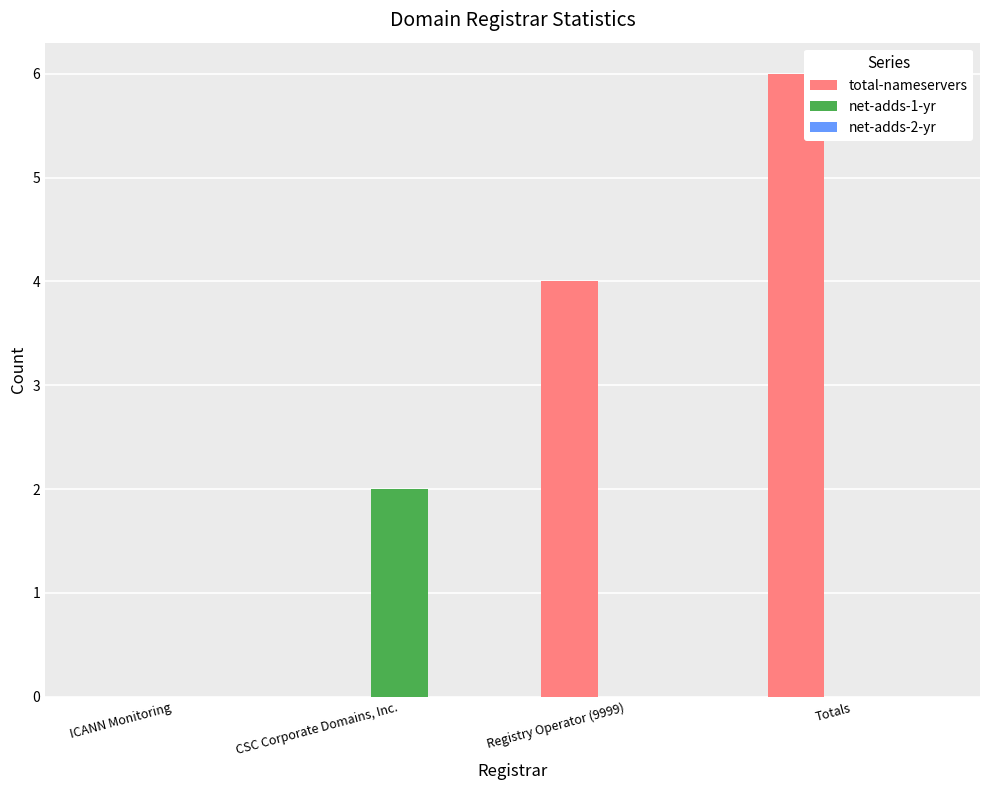

How many groups of bars are there?

4